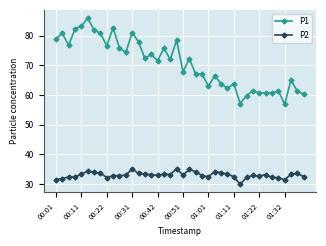

What is the value of the P2 point at the 17th from the left?

33.0